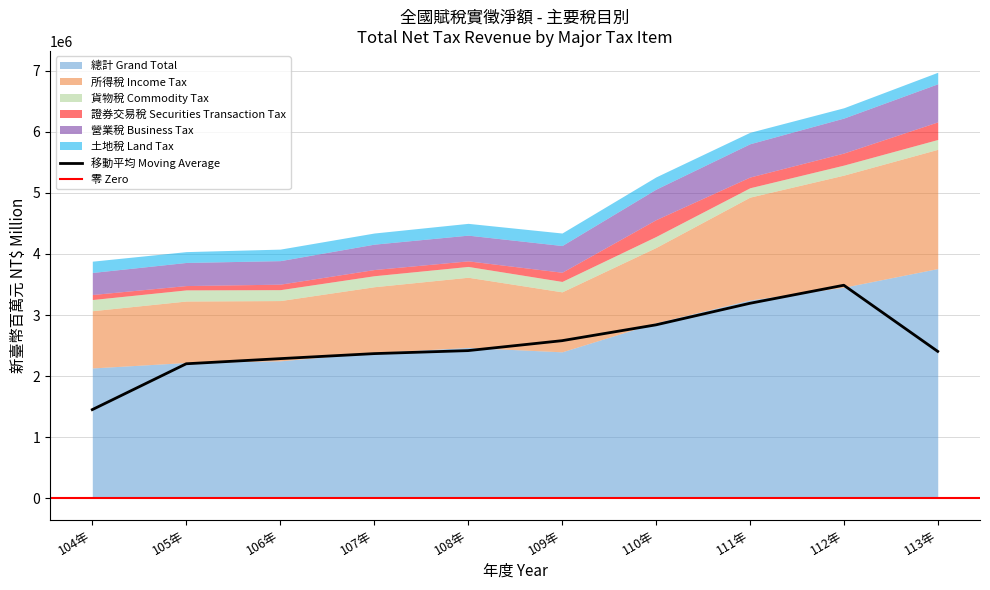

Where is 土地稅 Land Tax nearest to the value 186657?

111年